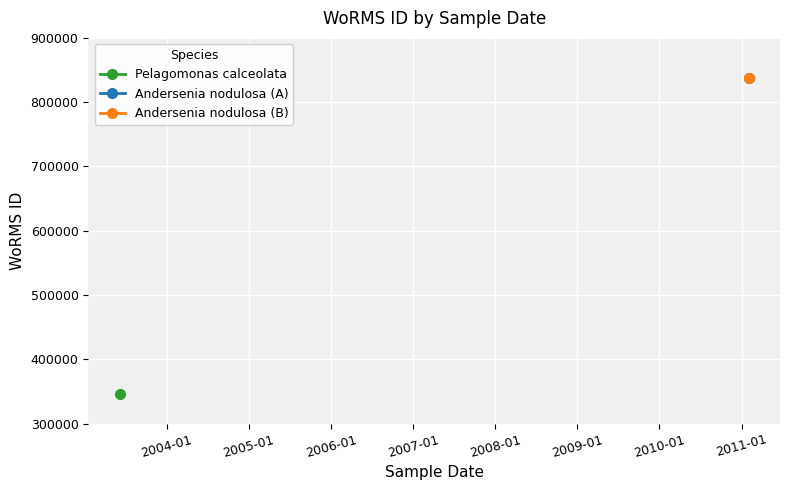

What is the minimum value shown in the chart?

345504